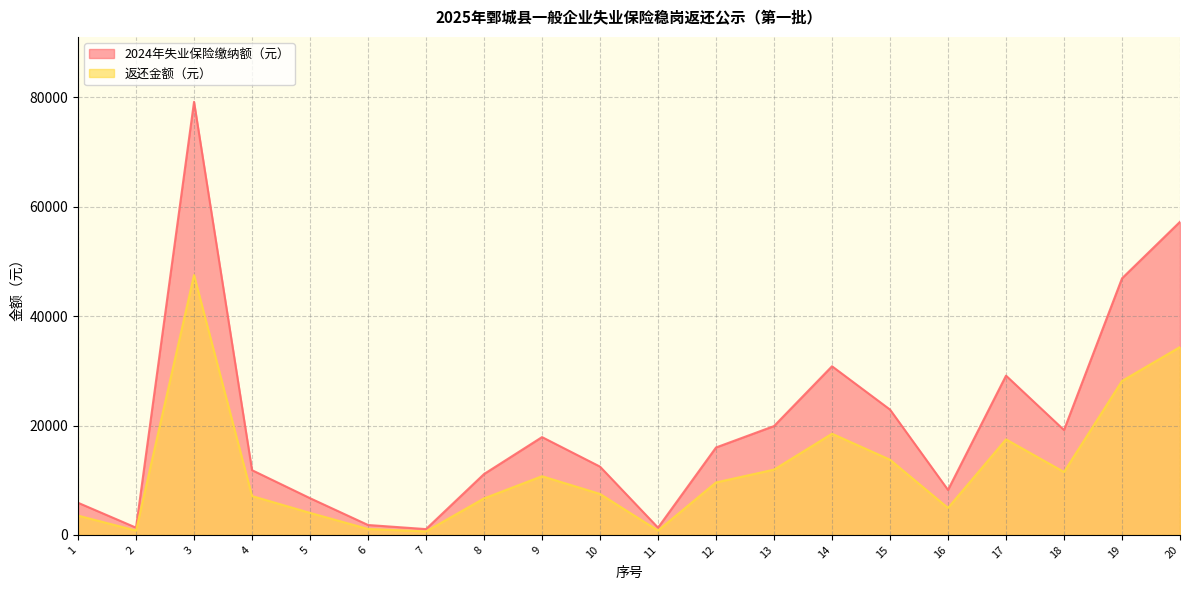

At which label is 返还金额（元） closest to 24073?

19